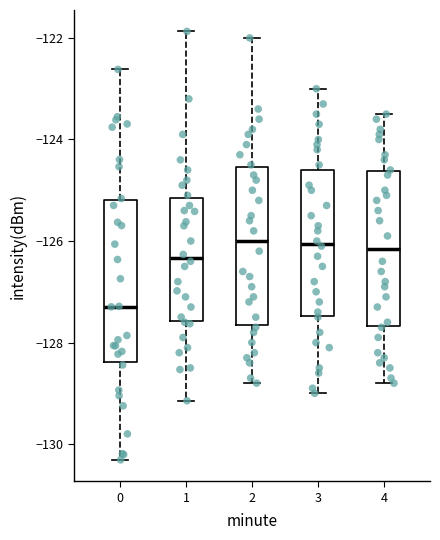

Which box has the lowest median line?

0